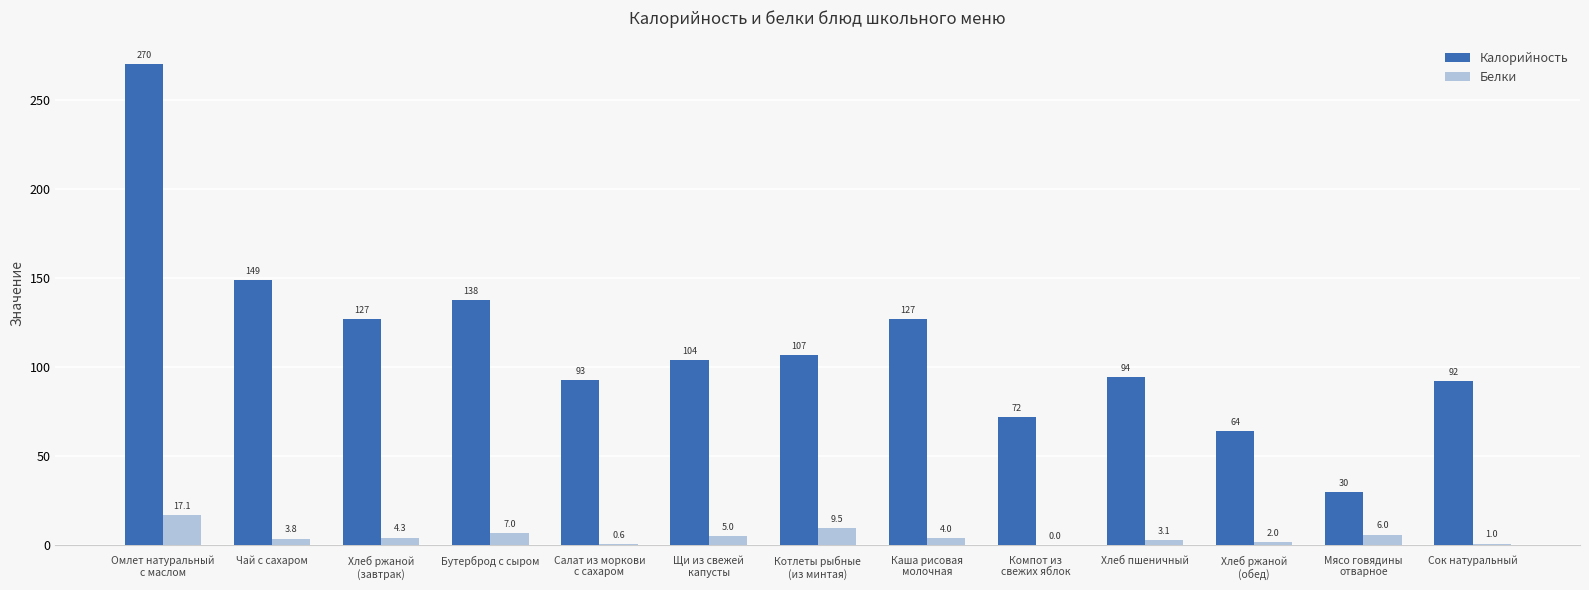

At which label is Калорийность closest to 150?

Чай с сахаром